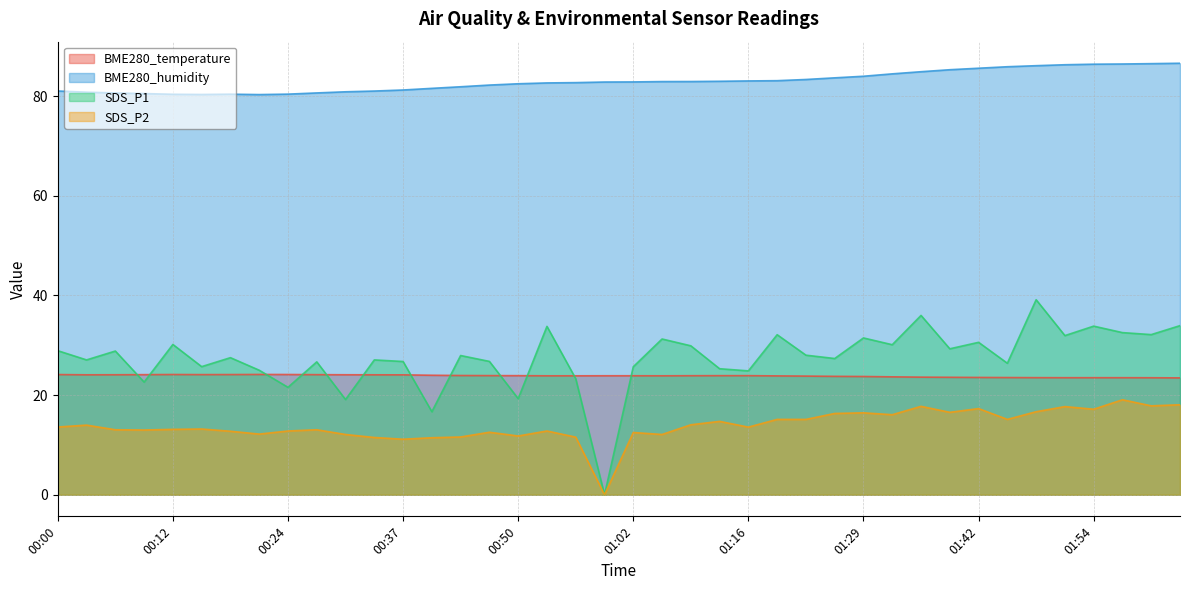

Which label corresponds to the smallest value in the chart?

00:59